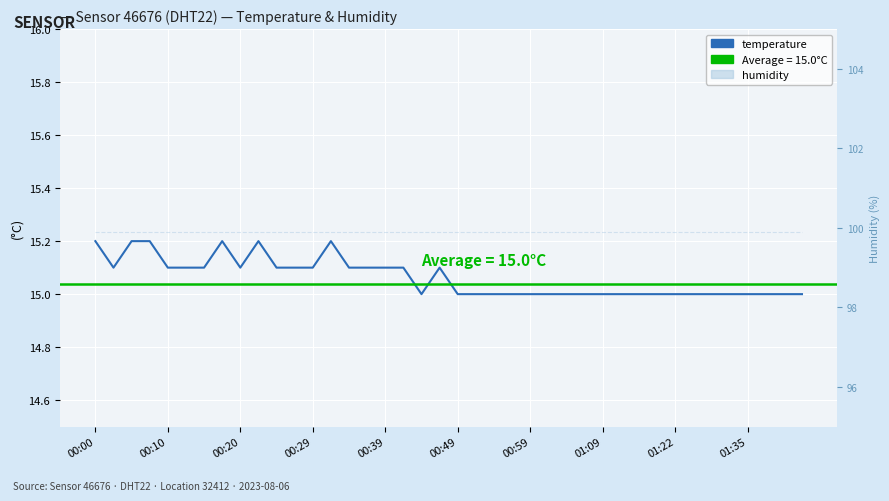

At which category does the chart reach its peak across all series?

00:00